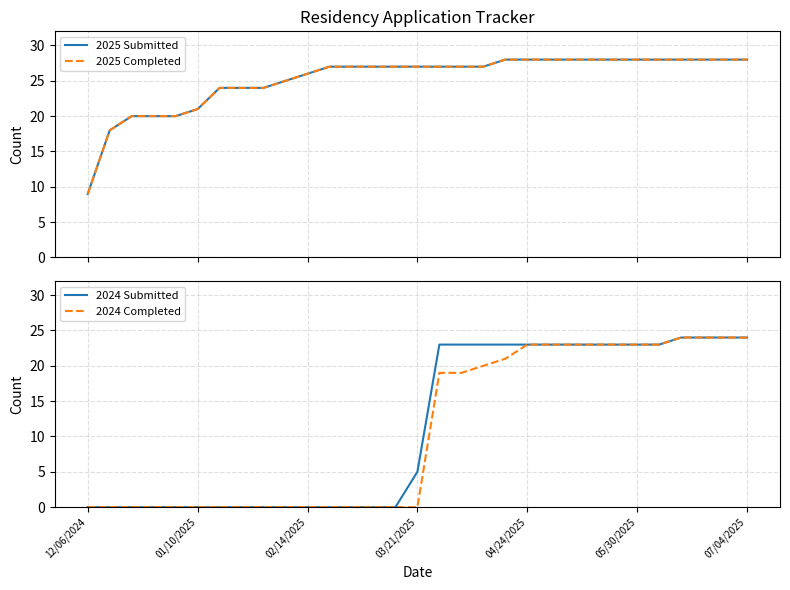

What is the label of the 29th point from the left?

28